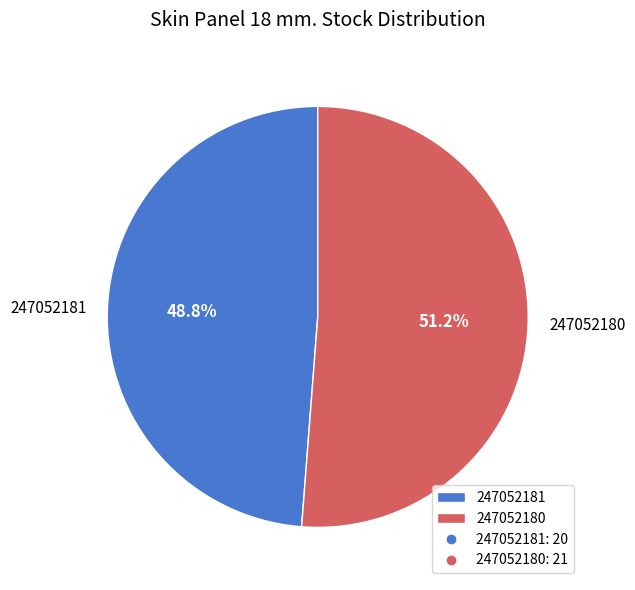

Is there any slice that represents more than half of the pie?

Yes